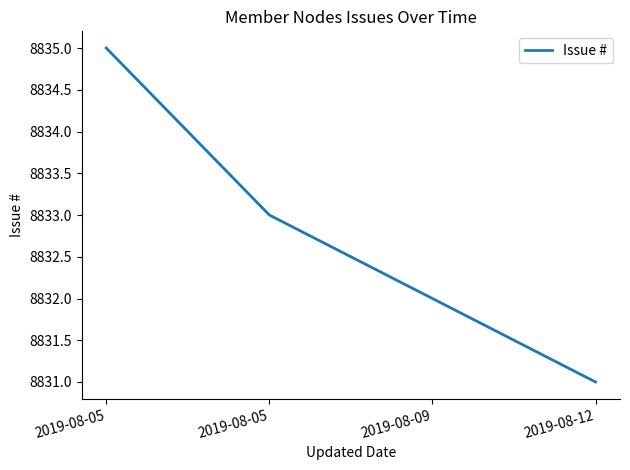

List the labels in order of value, smallest first.

2019-08-12, 2019-08-09, 2019-08-05, 2019-08-05